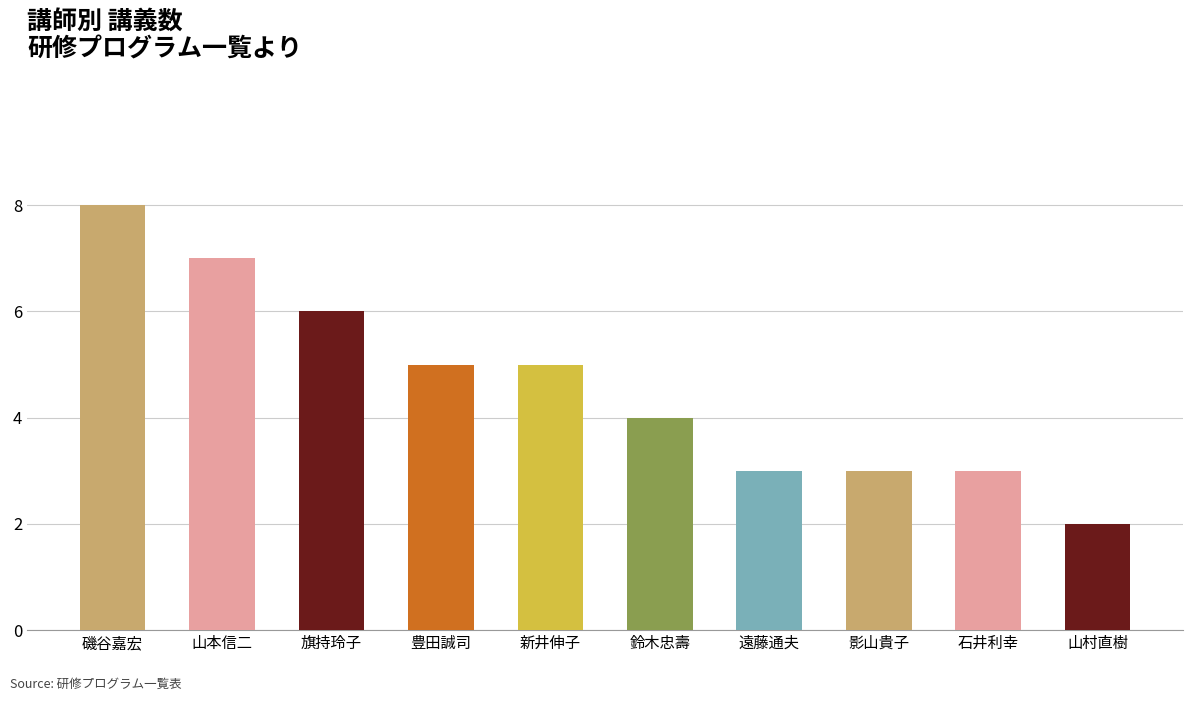

How many bars are there in total?

10